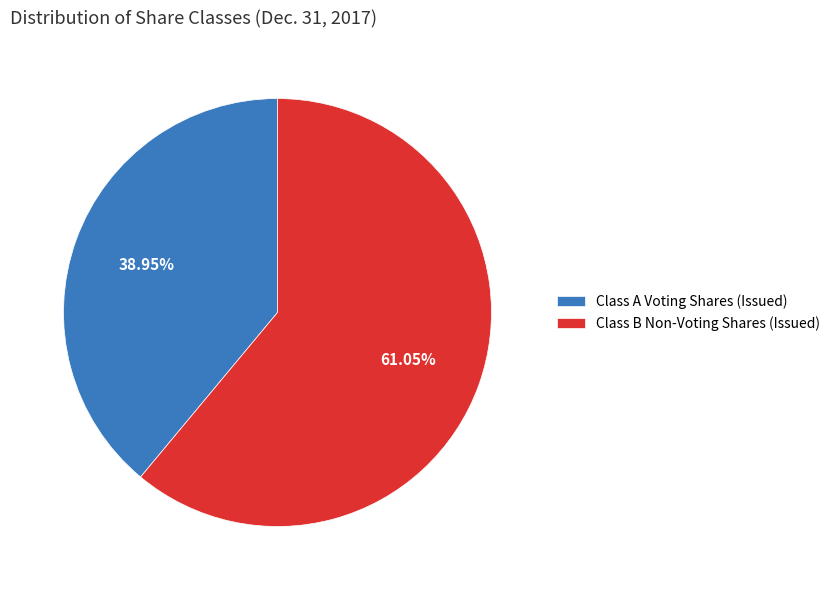

Does any single category account for the majority?

Yes